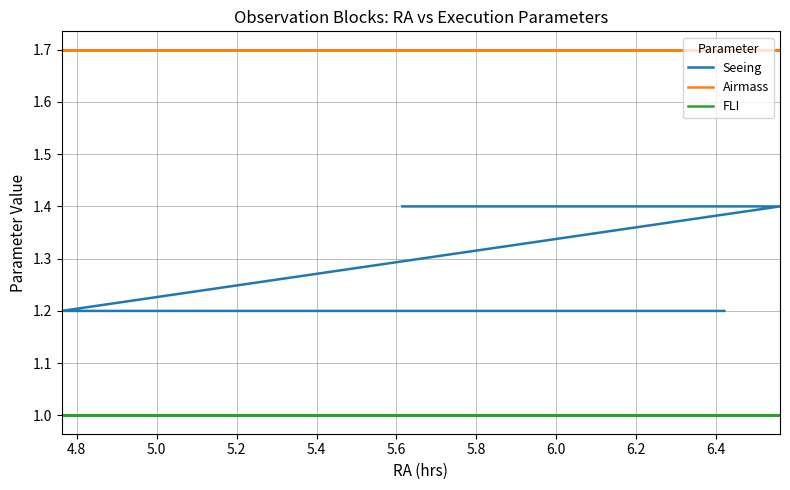

True or false: Seeing has more than 2 points higher than both neighbors.

False